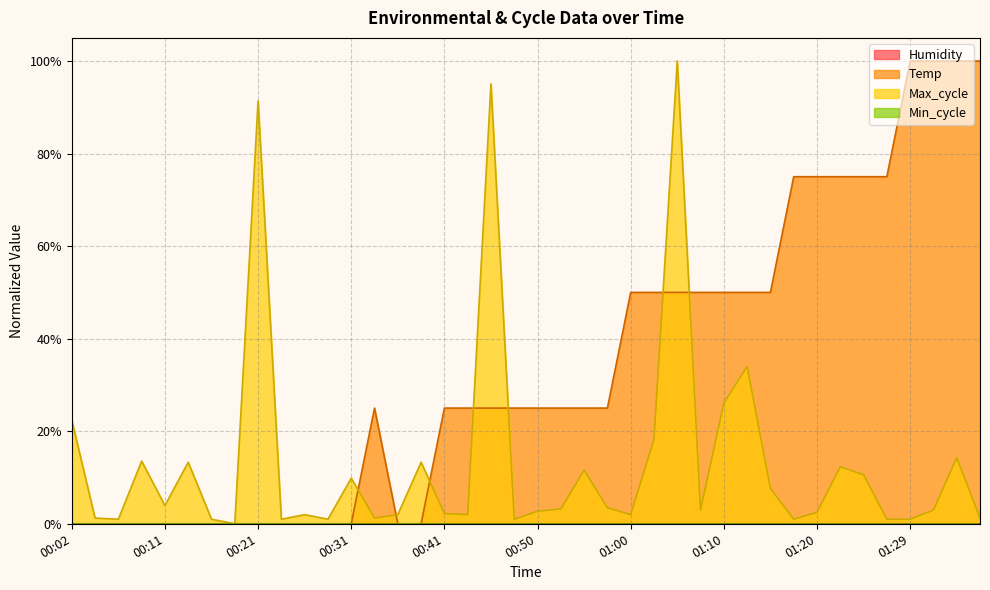

Does the chart display data point markers on the line(s)?

No